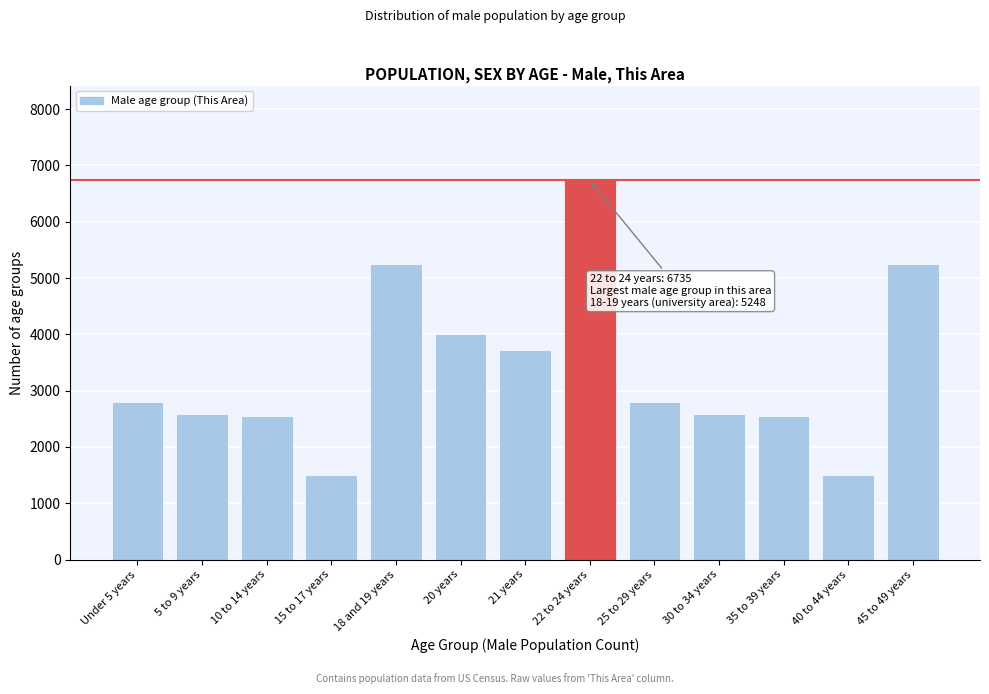

Reading left to right, list all the values displayed in this chart.

2800	2589	2552	1496	5248	4011	3727	6735	2800	2589	2552	1496	5248